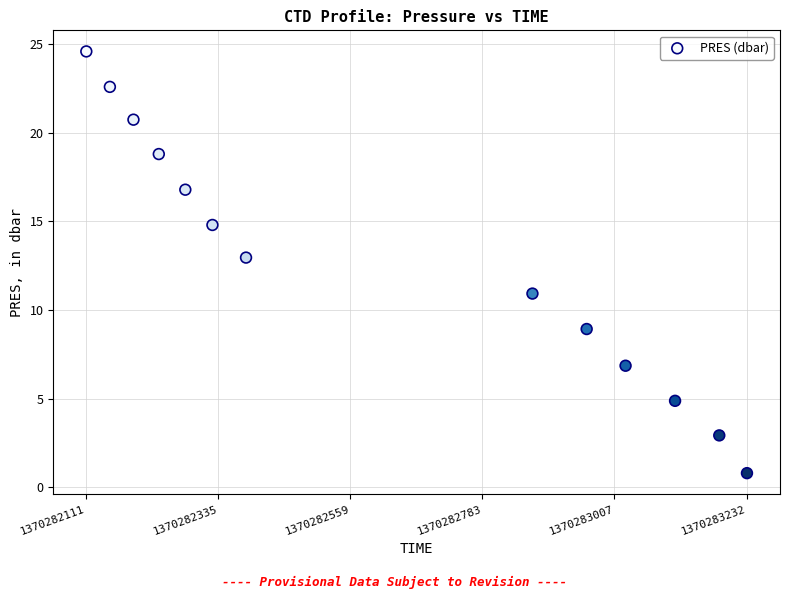

What is the range of Y values (max minus min)?

23.8